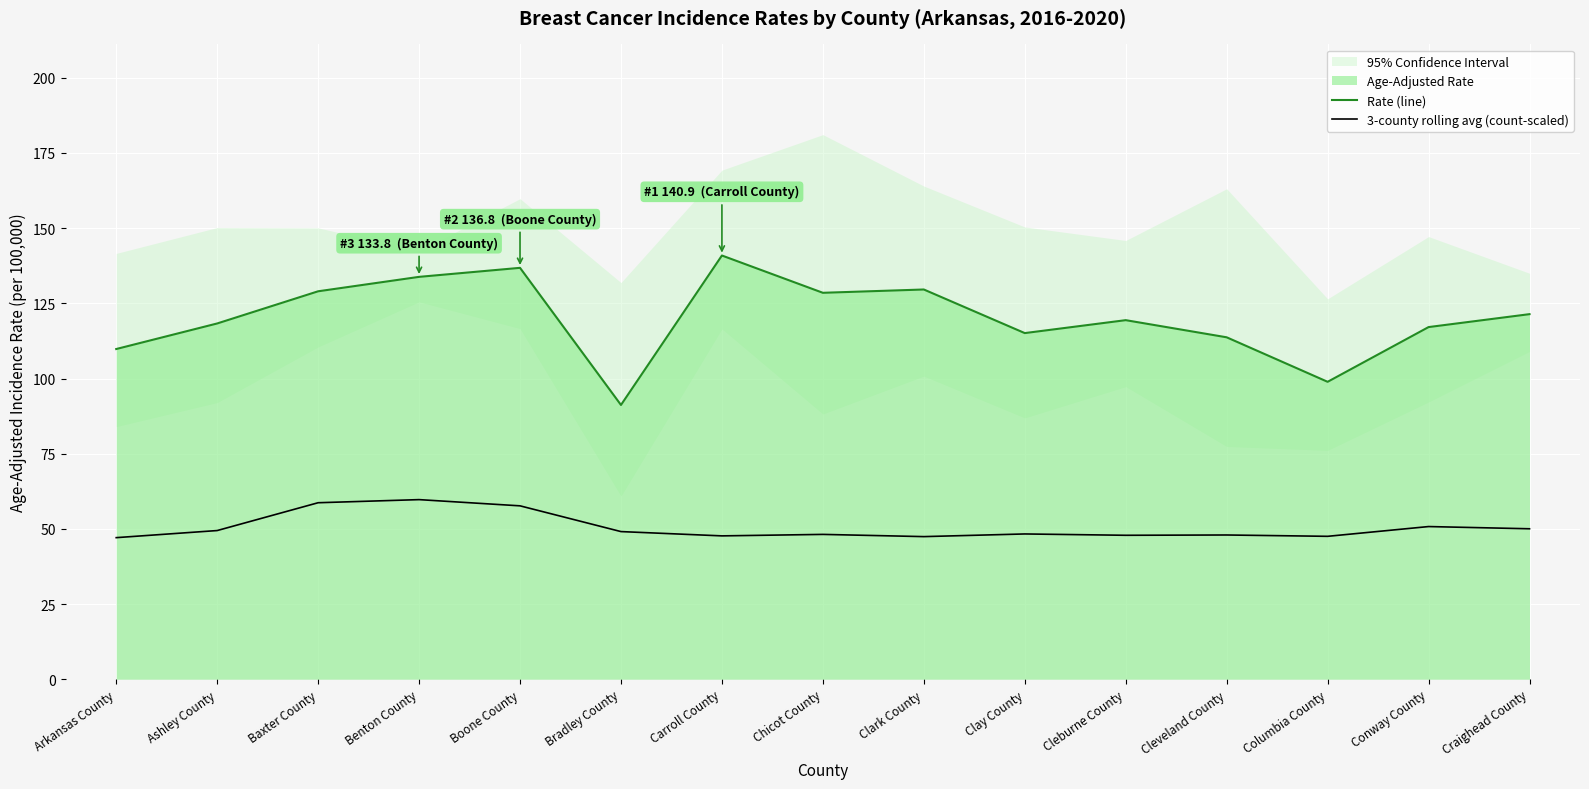

What is the average value of the Rate (line) series?

120.2